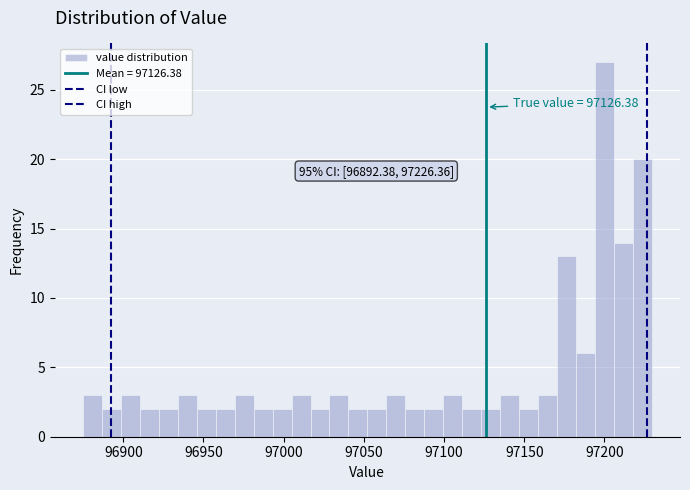

Around what value on the x-axis is the tallest bar? Give the approximate position of its centre, as read against the axis.

97200